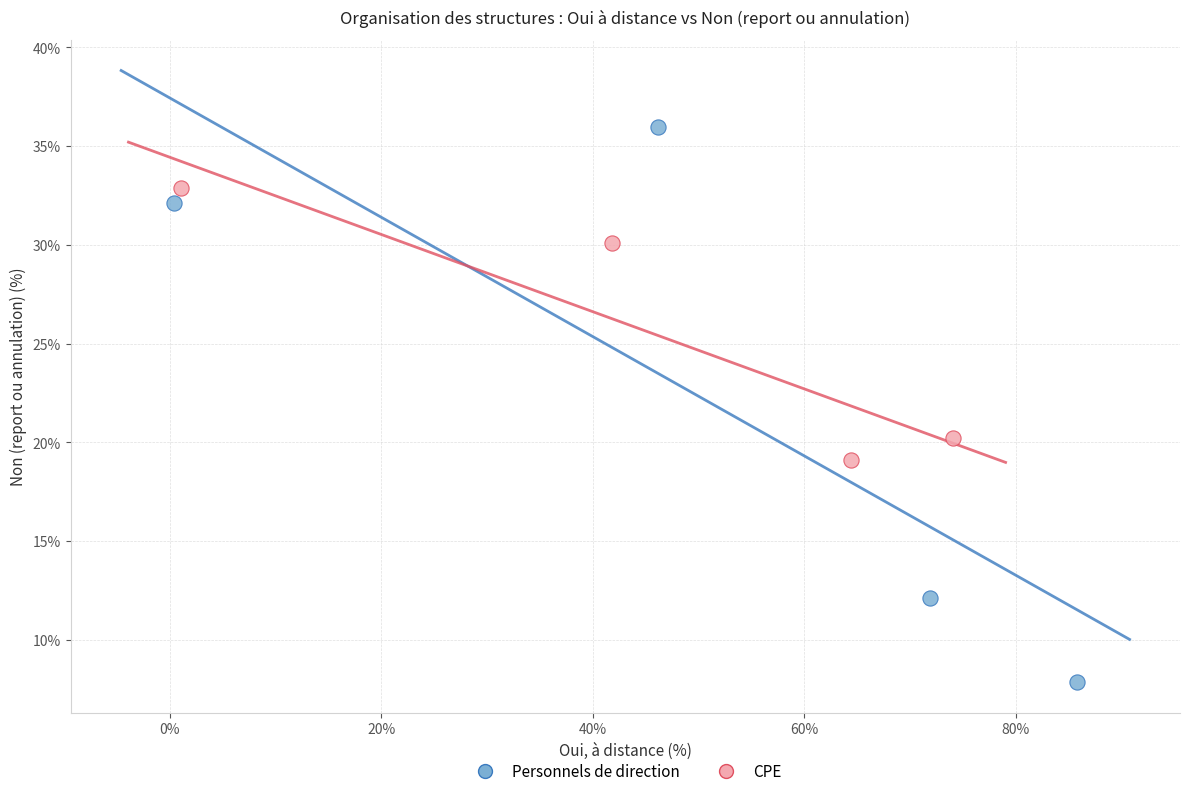

Which series reaches the maximum Y coordinate?

Personnels de direction